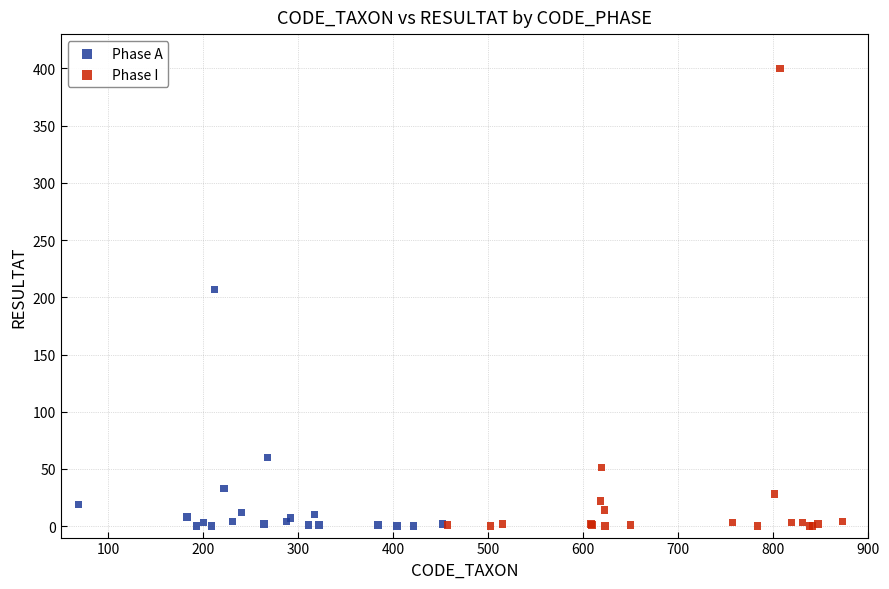

Which series reaches the maximum Y coordinate?

Phase I